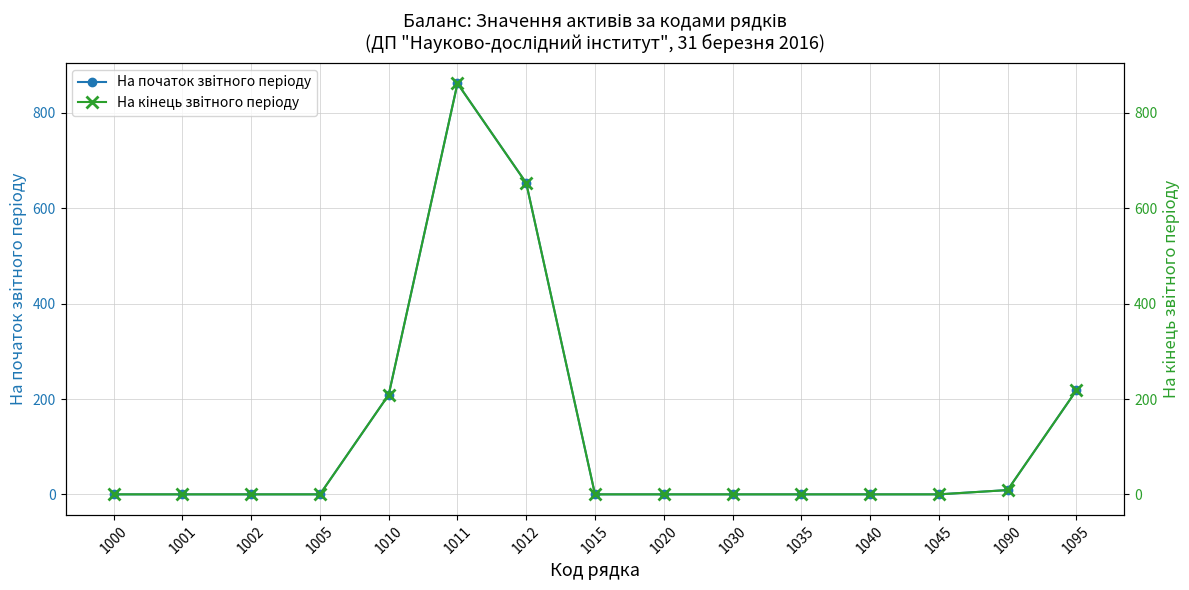

The value of На початок звiтного перiоду at 1035 is 0. True or false?

True